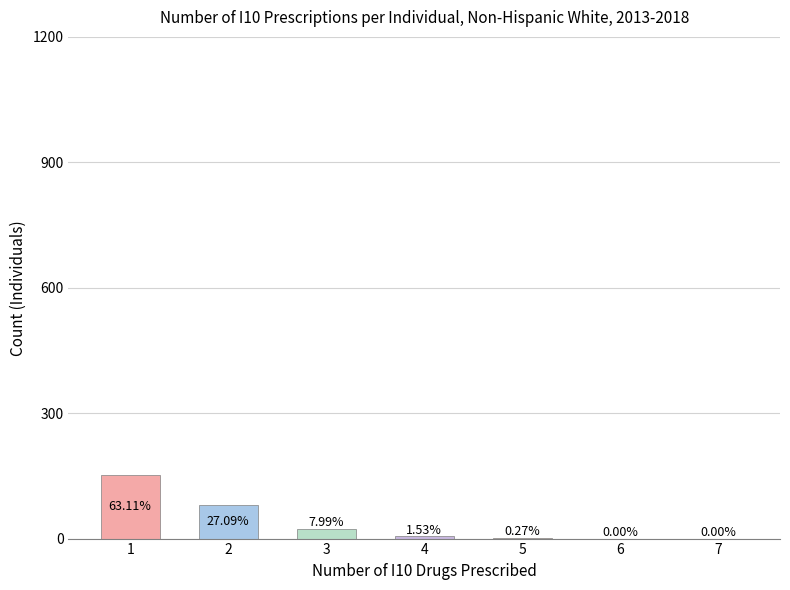

How many bars are there in total?

7